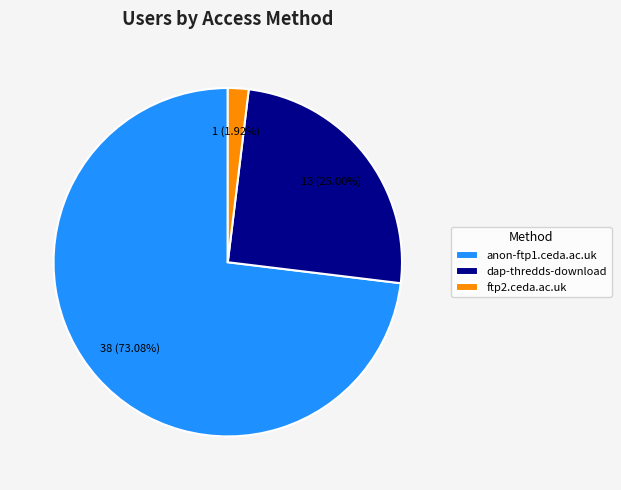

Which has a higher value, ftp2.ceda.ac.uk or anon-ftp1.ceda.ac.uk?

anon-ftp1.ceda.ac.uk